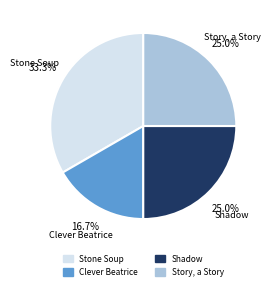

Is it true that Story, a Story is 25% of the pie?

True